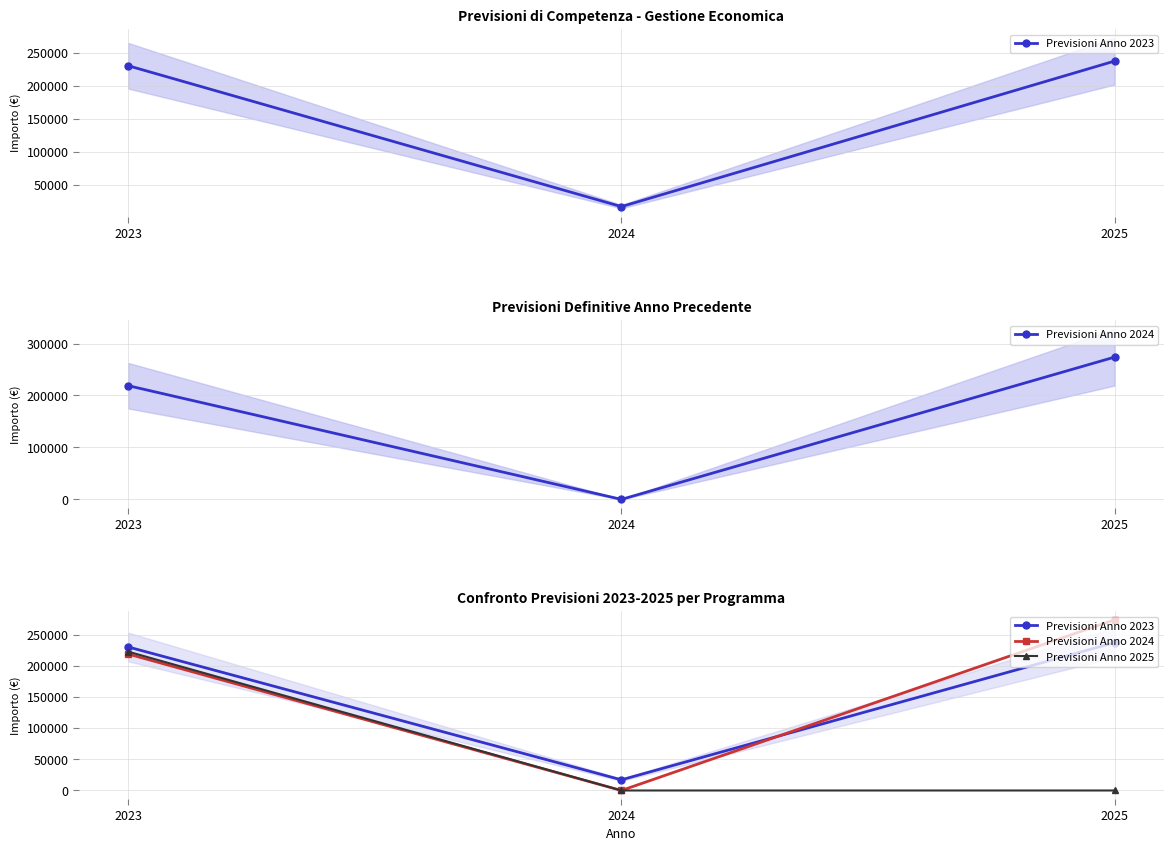

Is it true that Previsioni Anno 2023 equals 17096.6 at 2024?

True